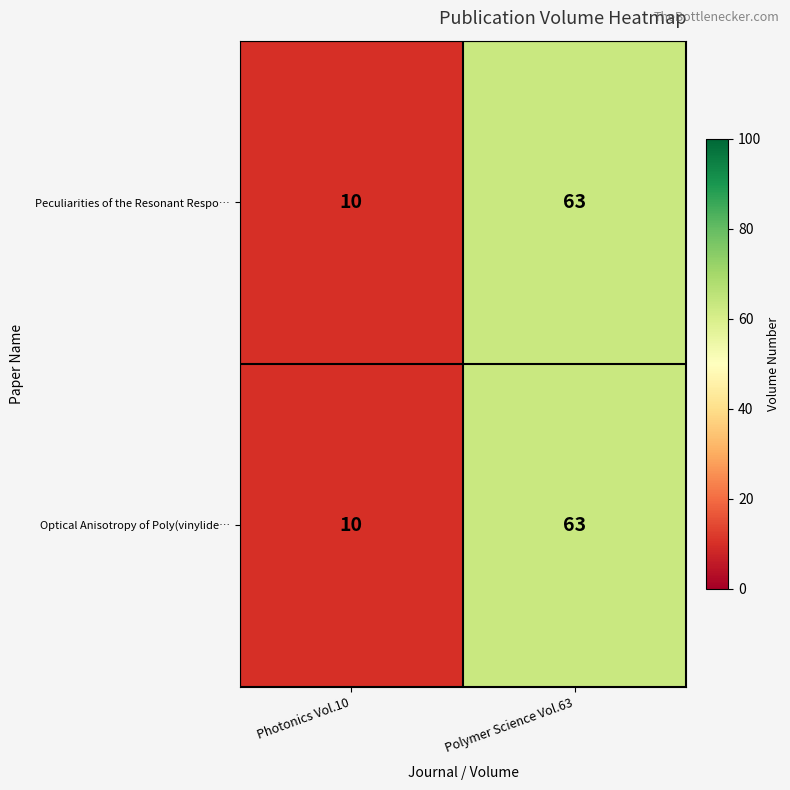

The value of Peculiarities of the Resonant Respo… at Polymer Science Vol.63 is 63. True or false?

True